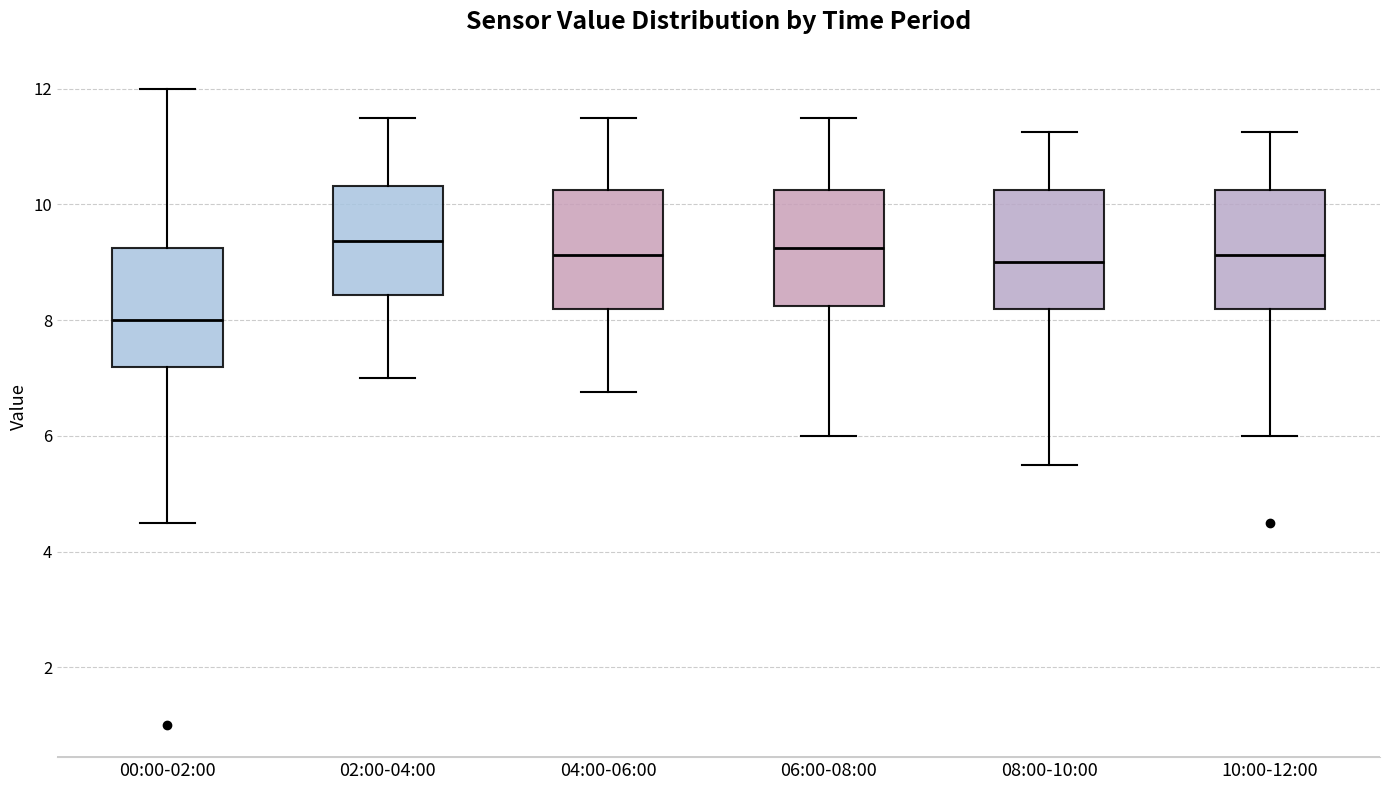

Where does the upper whisker of the box for 06:00-08:00 end on the y-axis? The values are not printed on the chart, so give them approximately, as read against the axis.

11.6